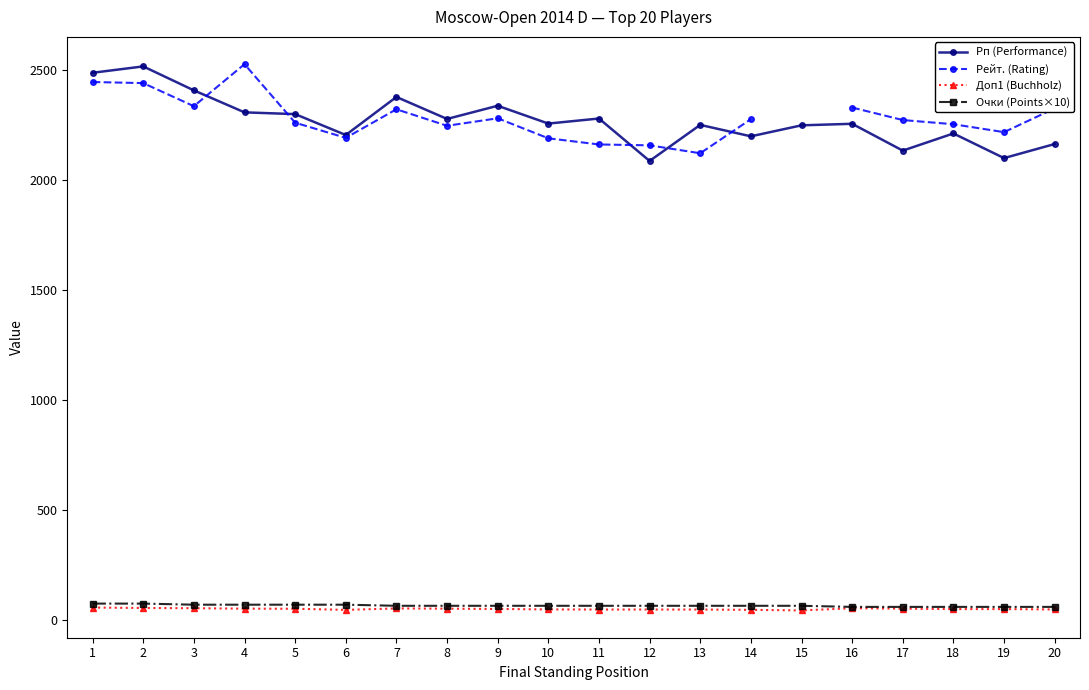

What is the highest value of the Рп (Performance) series?

2518.0